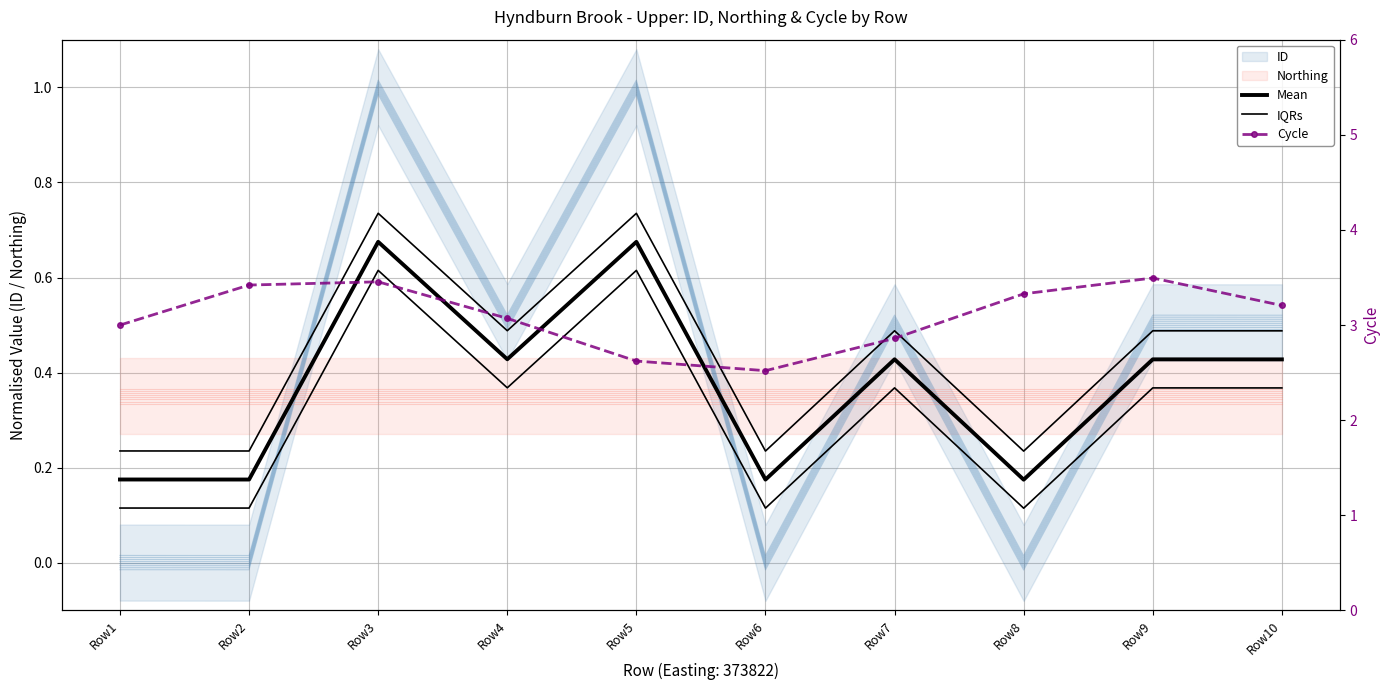

What is the spread (max minus min) of values at Row6?

2.3